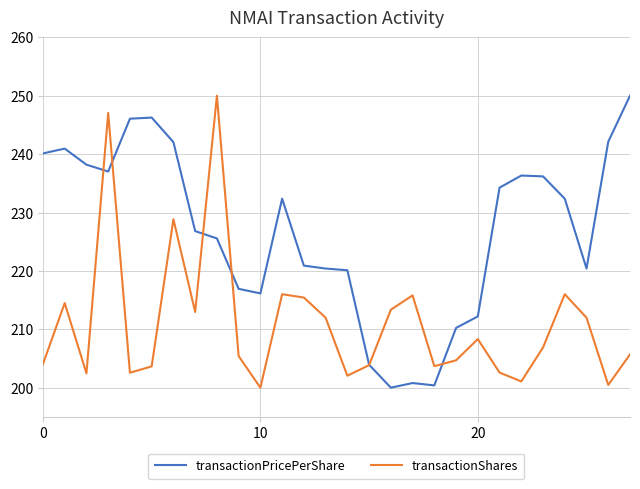

Does the chart display data point markers on the line(s)?

No